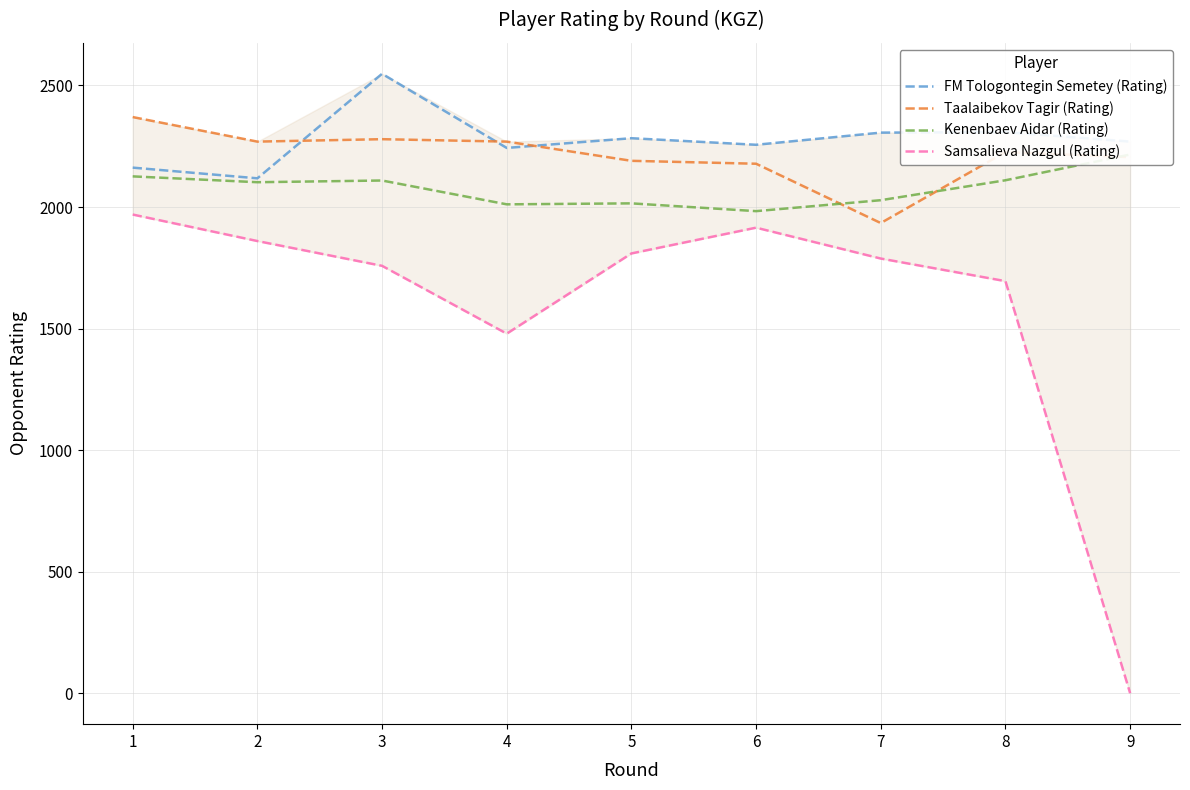

What are all the series names shown in the legend?

FM Tologontegin Semetey (Rating), Taalaibekov Tagir (Rating), Kenenbaev Aidar (Rating), Samsalieva Nazgul (Rating)